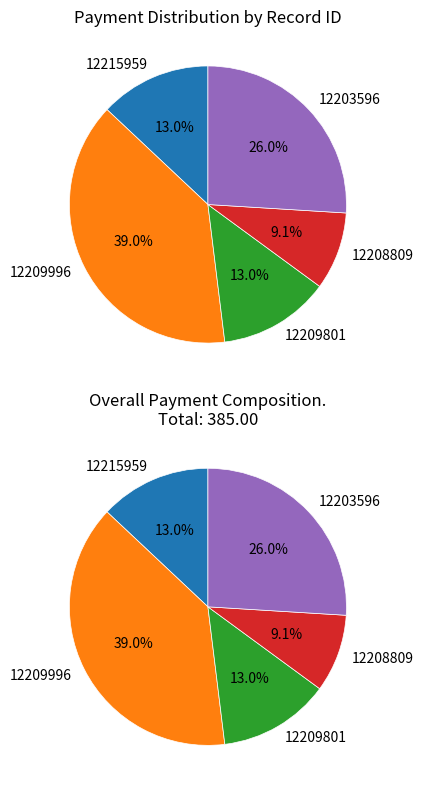

What is the ratio of the value at 12215959 to the value at 12208809?

1.4